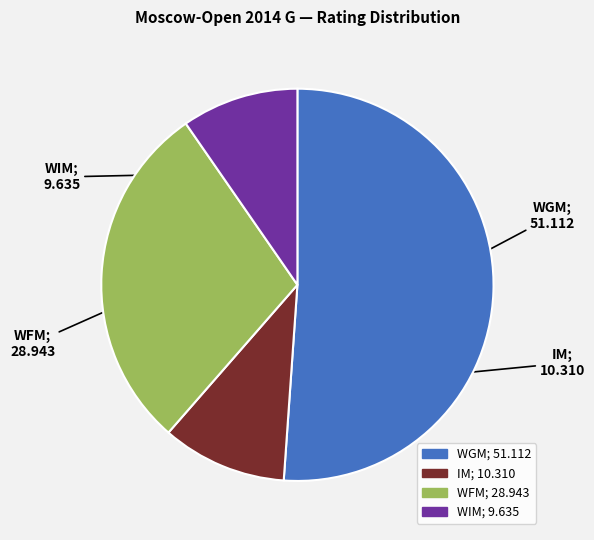

Is there a majority slice in this chart?

Yes